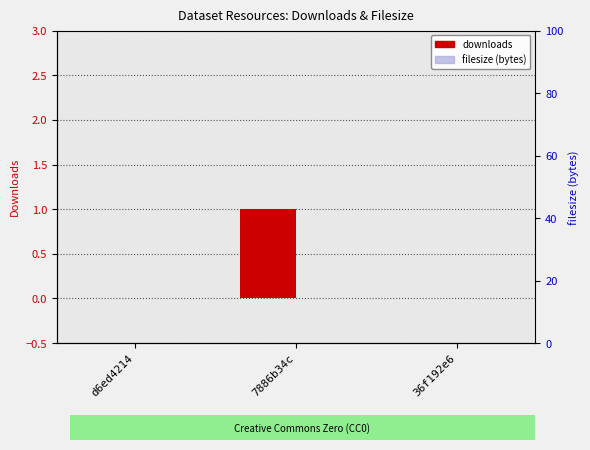

At which category is the sum across all series the highest?

7886b34c